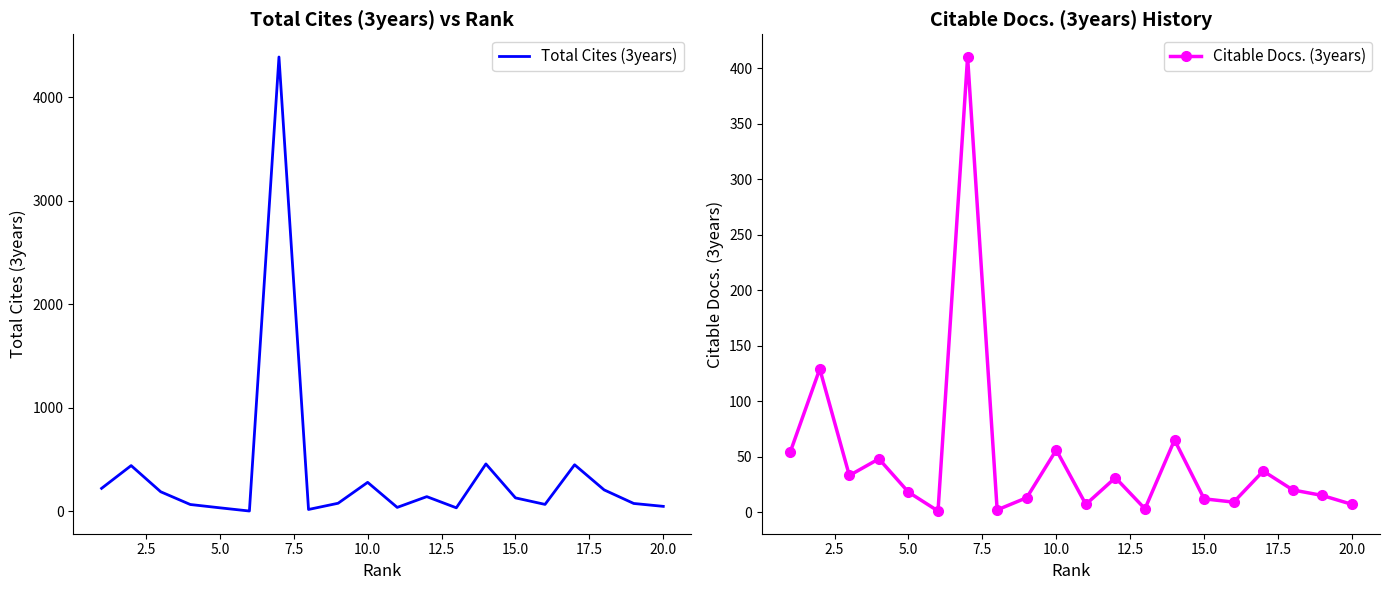

True or false: Citable Docs. (3years) has more than 2 points higher than both neighbors.

True